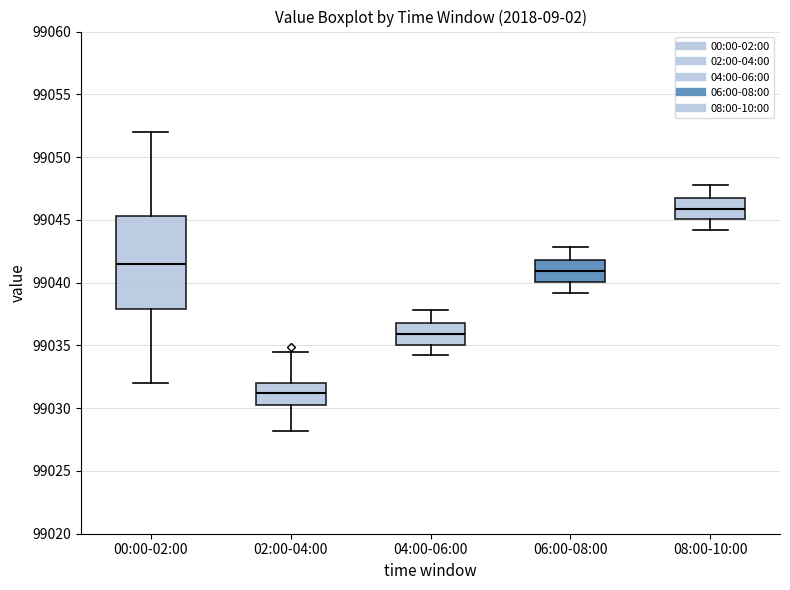

Reading left to right, read every box against the y-axis: the position of its median line, the range the box covers, and the ends of its whiskers. The values are not printed on the chart, so give them approximately, as read against the axis.

00:00-02:00: median 99041.5, box 99038.0 to 99045.5, whiskers 99032.0 to 99052.0
02:00-04:00: median 99031.0, box 99030.5 to 99032.0, whiskers 99028.0 to 99034.5
04:00-06:00: median 99036.0, box 99035.0 to 99037.0, whiskers 99034.0 to 99038.0
06:00-08:00: median 99041.0, box 99040.0 to 99042.0, whiskers 99039.0 to 99043.0
08:00-10:00: median 99046.0, box 99045.0 to 99047.0, whiskers 99044.0 to 99048.0